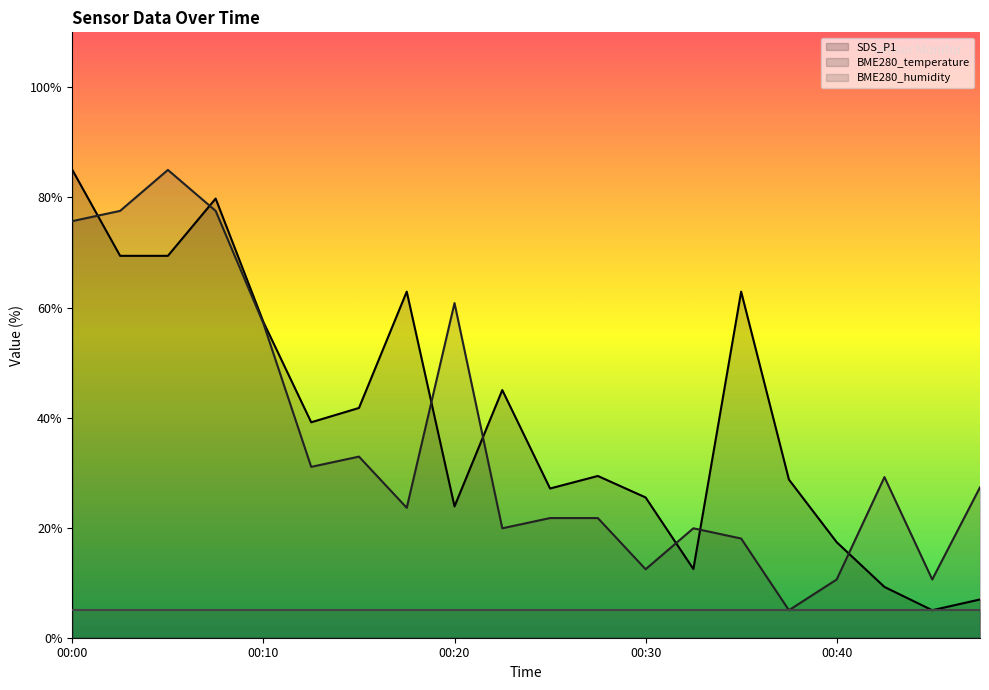

After their last crossing, which series has the higher values: SDS_P1 or BME280_temperature?

BME280_temperature